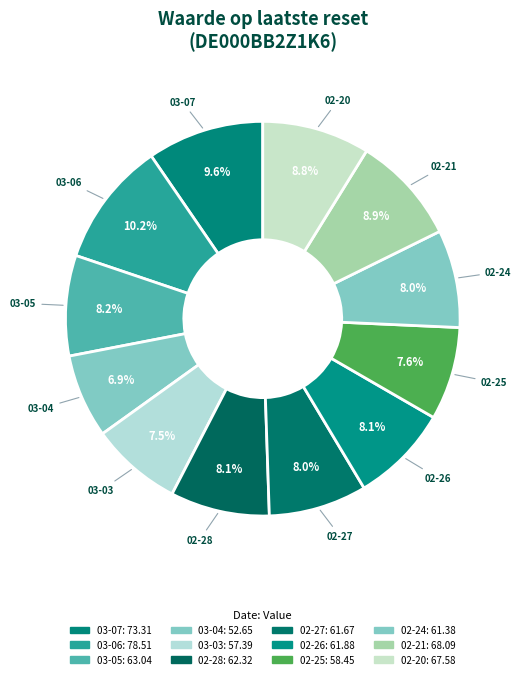

Count the number of slices in the pie.

12